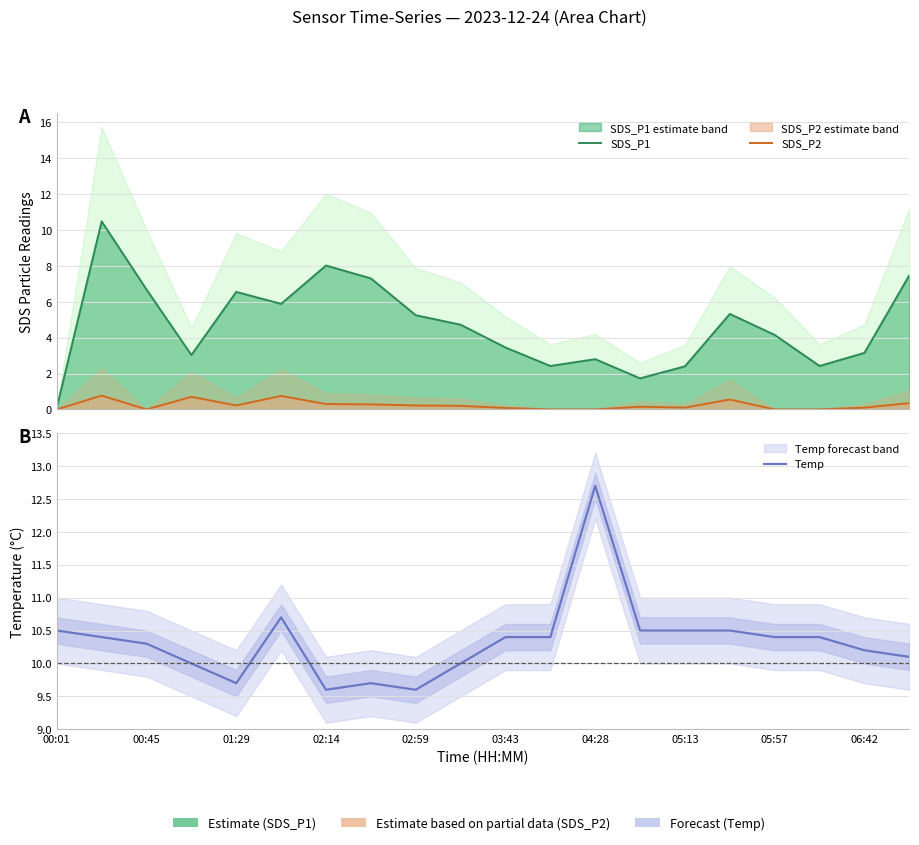

What is the highest value of the Temp series?

12.7